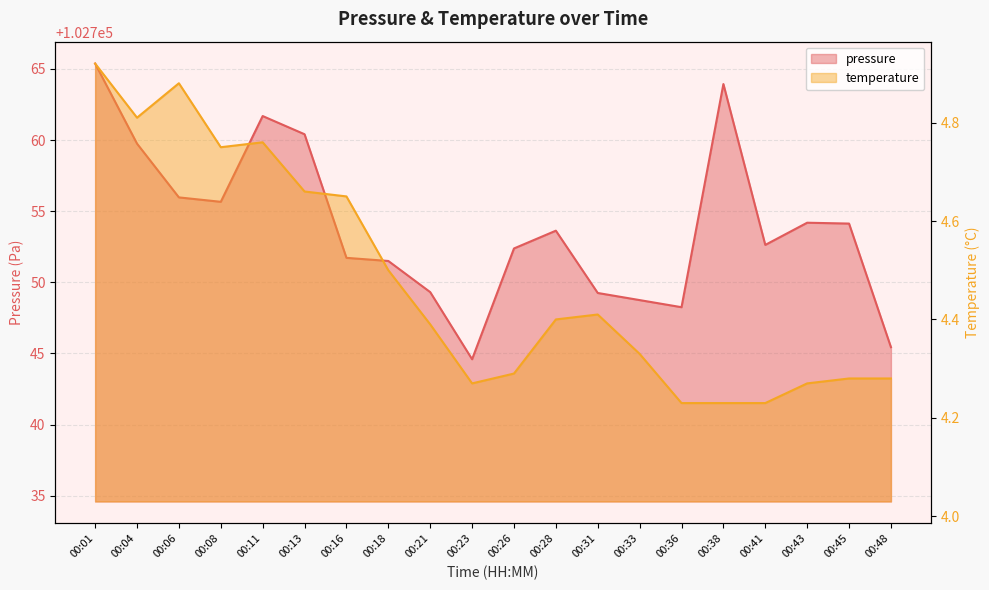

Where is temperature nearest to the value 4?

00:36